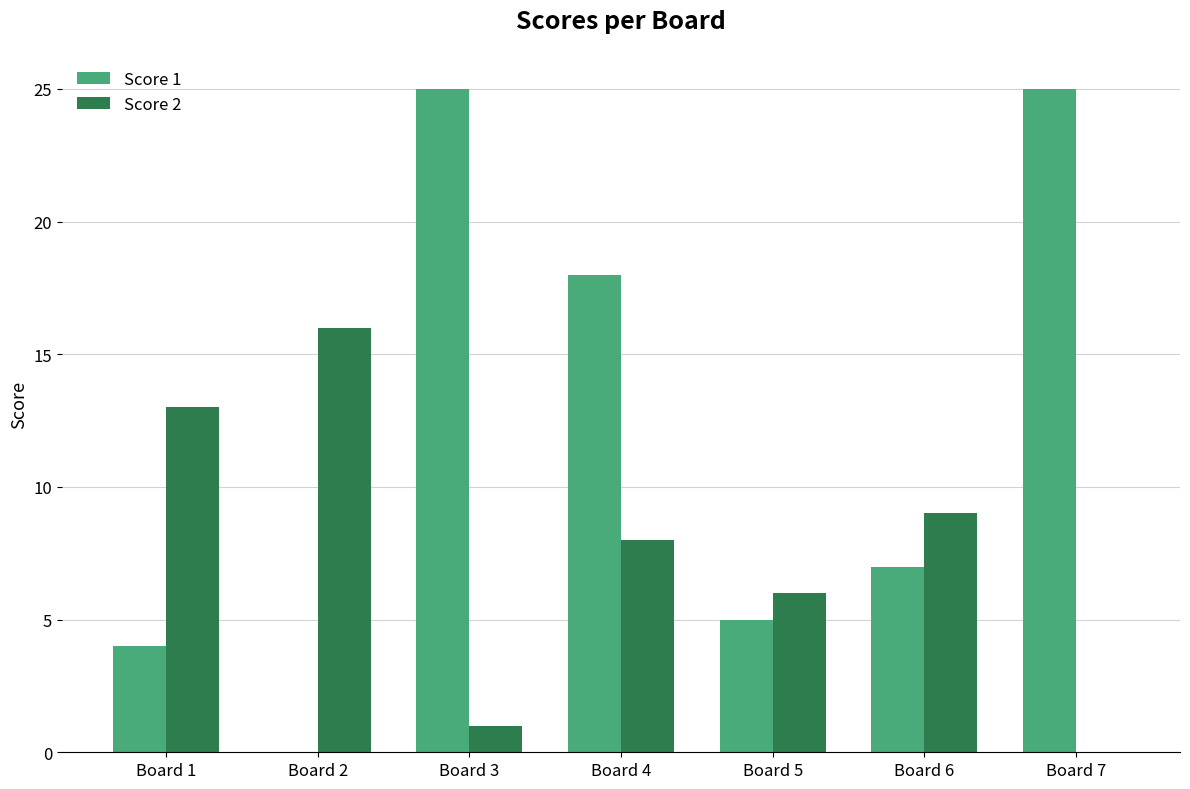

What is the total value across all series at Board 3?

26